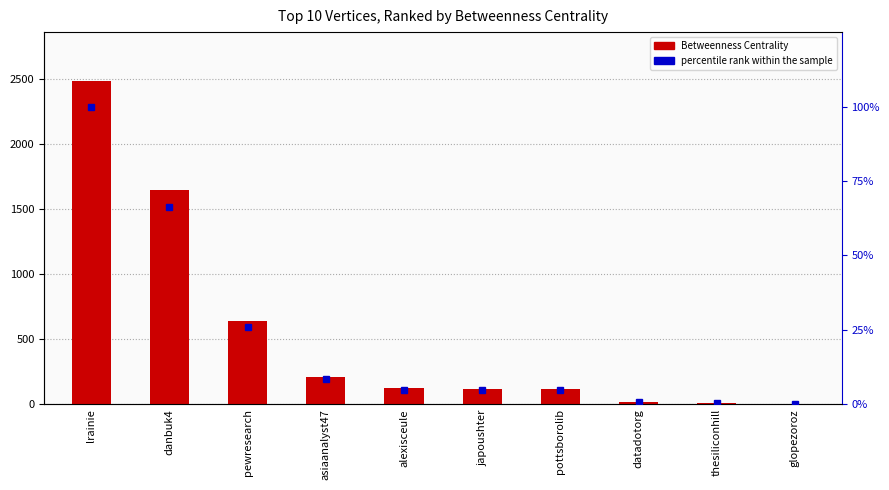

The value of percentile rank within the sample at thesiliconhill is 0.3. True or false?

True